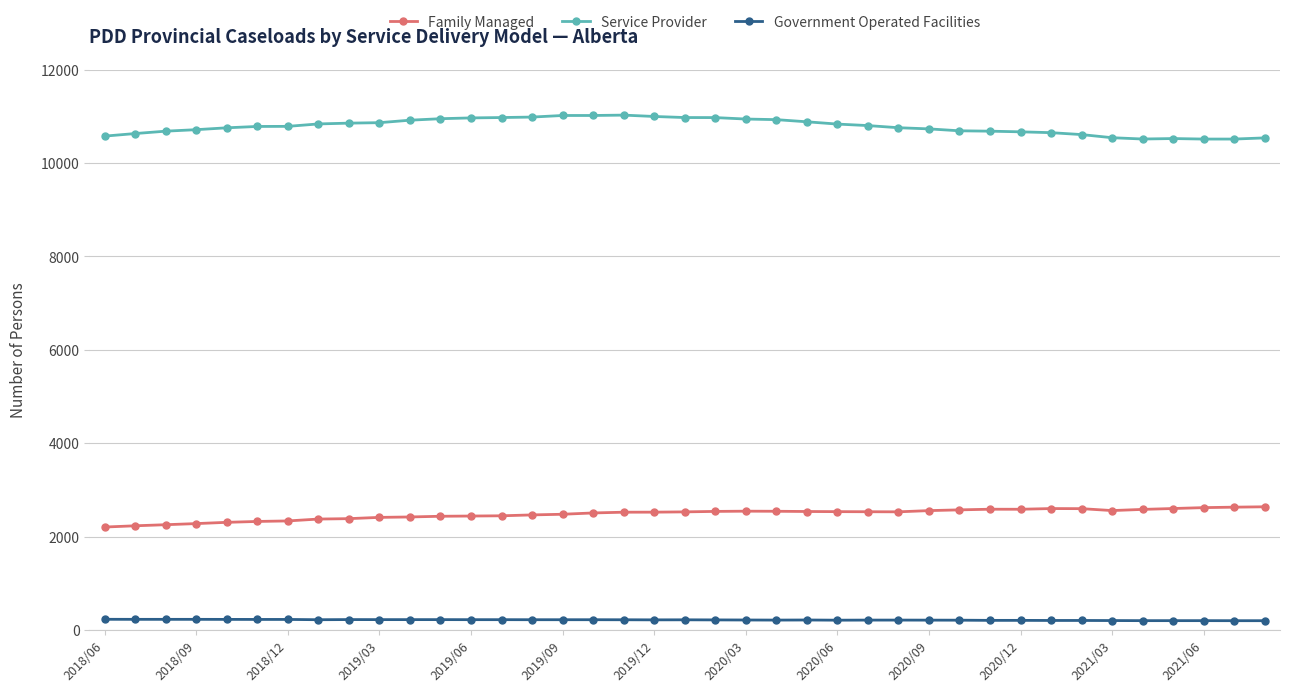

At how many categories does at least one series exceed 6298?

39